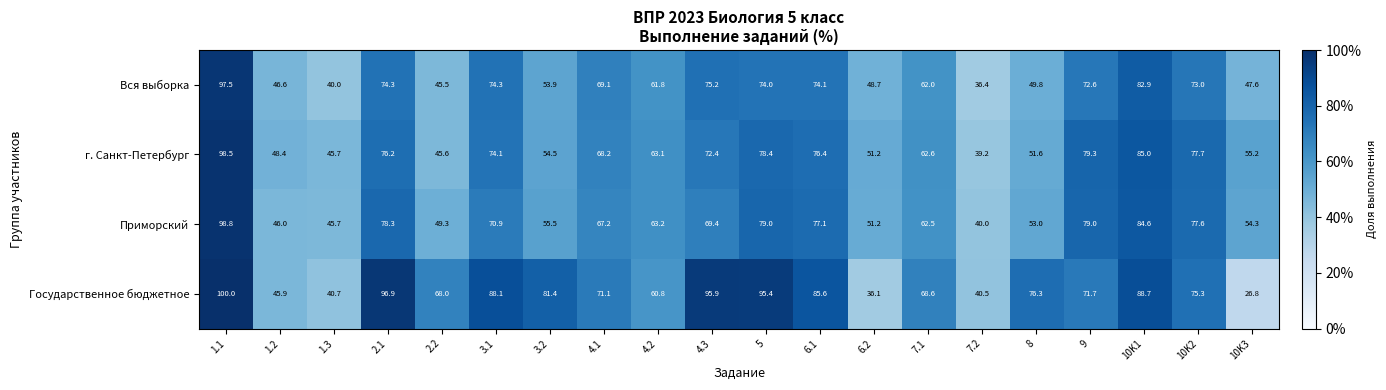

At which category is the sum across all series the highest?

1.1